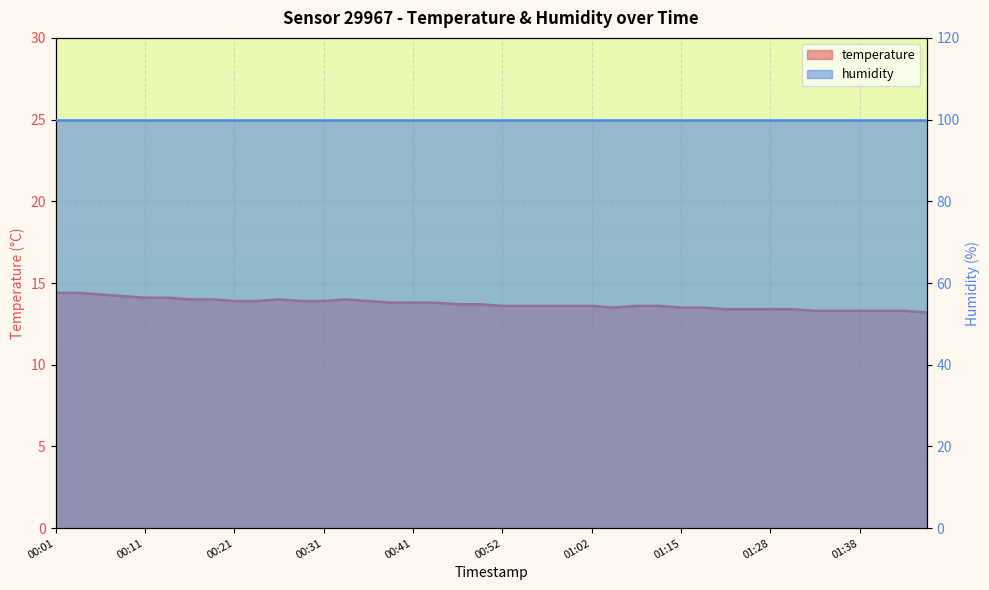

Reading left to right, list all the values displayed in this chart.

14.4	14.4	14.3	14.2	14.1	14.1	14.0	14.0	13.9	13.9	14.0	13.9	13.9	14.0	13.9	13.8	13.8	13.8	13.7	13.7	13.6	13.6	13.6	13.6	13.6	13.5	13.6	13.6	13.5	13.5	13.4	13.4	13.4	13.4	13.3	13.3	13.3	13.3	13.3	13.2